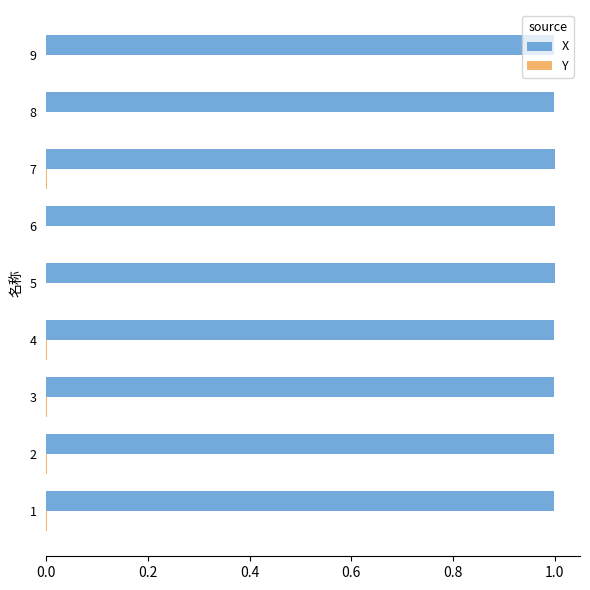

True or false: X has a value of 1.0 at 1.

True